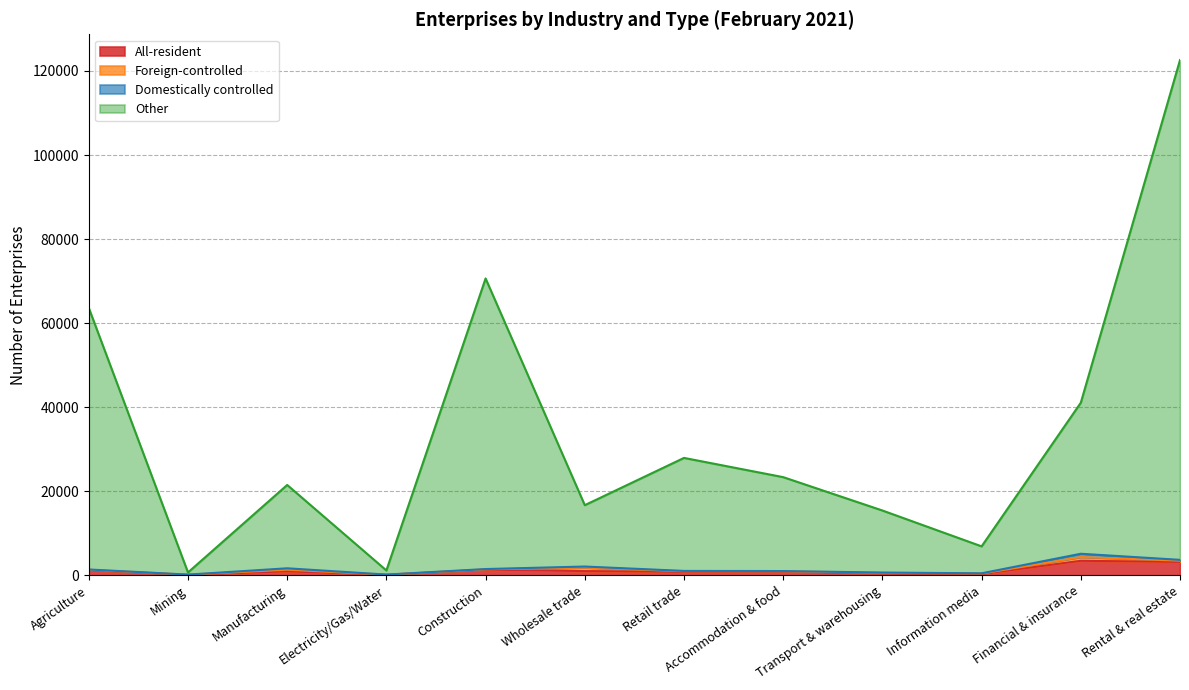

At which label does Other first exceed 23346?

Agriculture